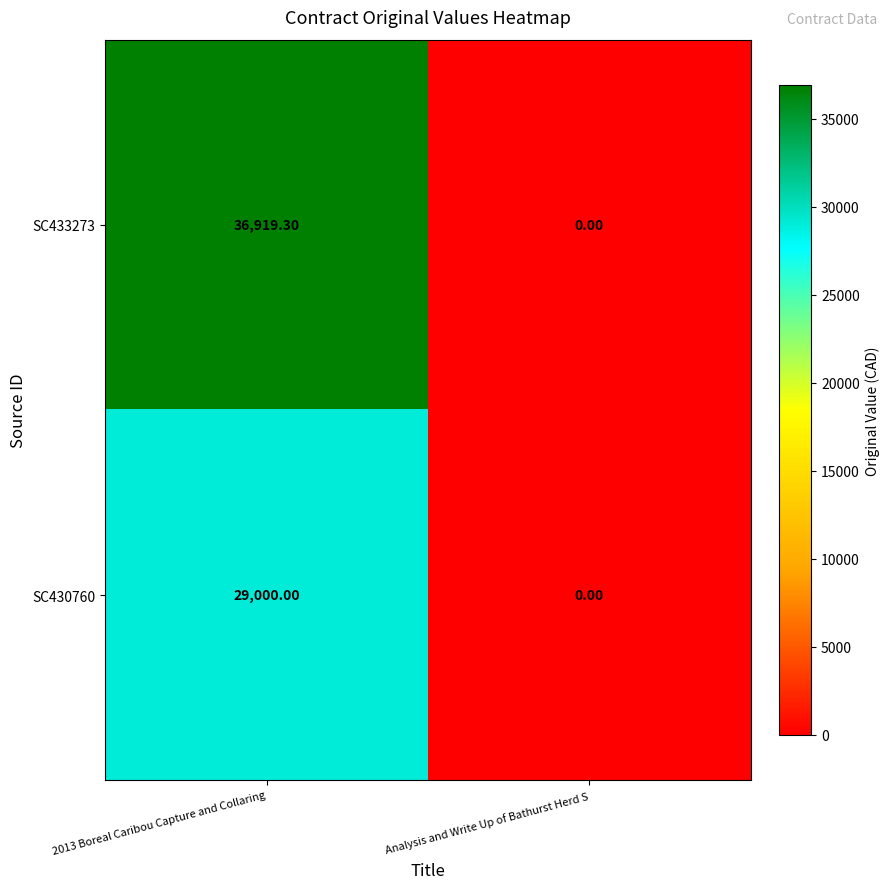

What is the spread (max minus min) of values at 2013 Boreal Caribou Capture and Collaring?

7919.3